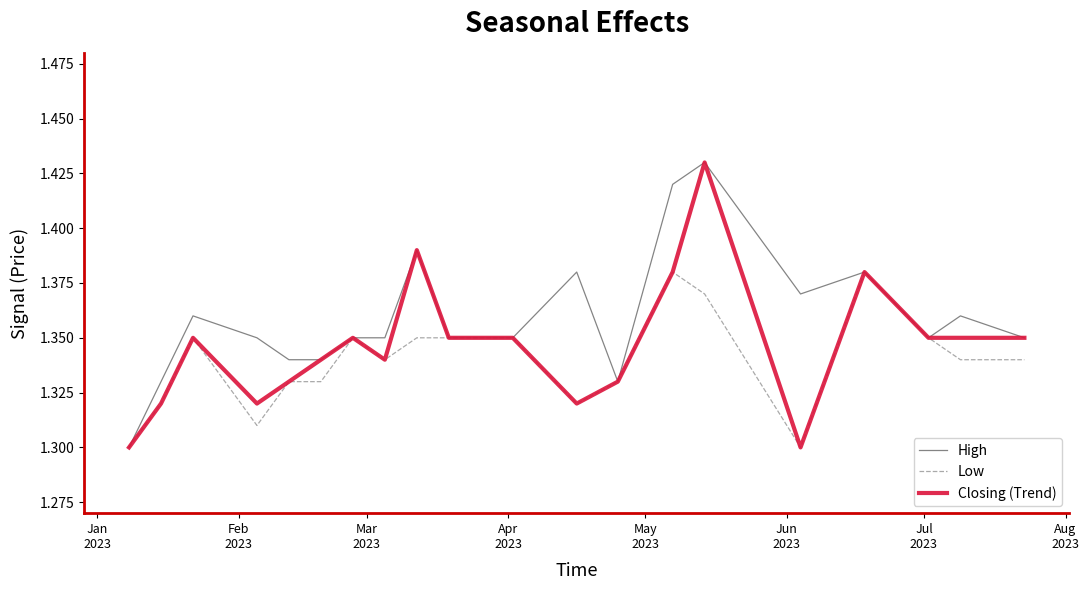

How many lines are shown in the chart?

3